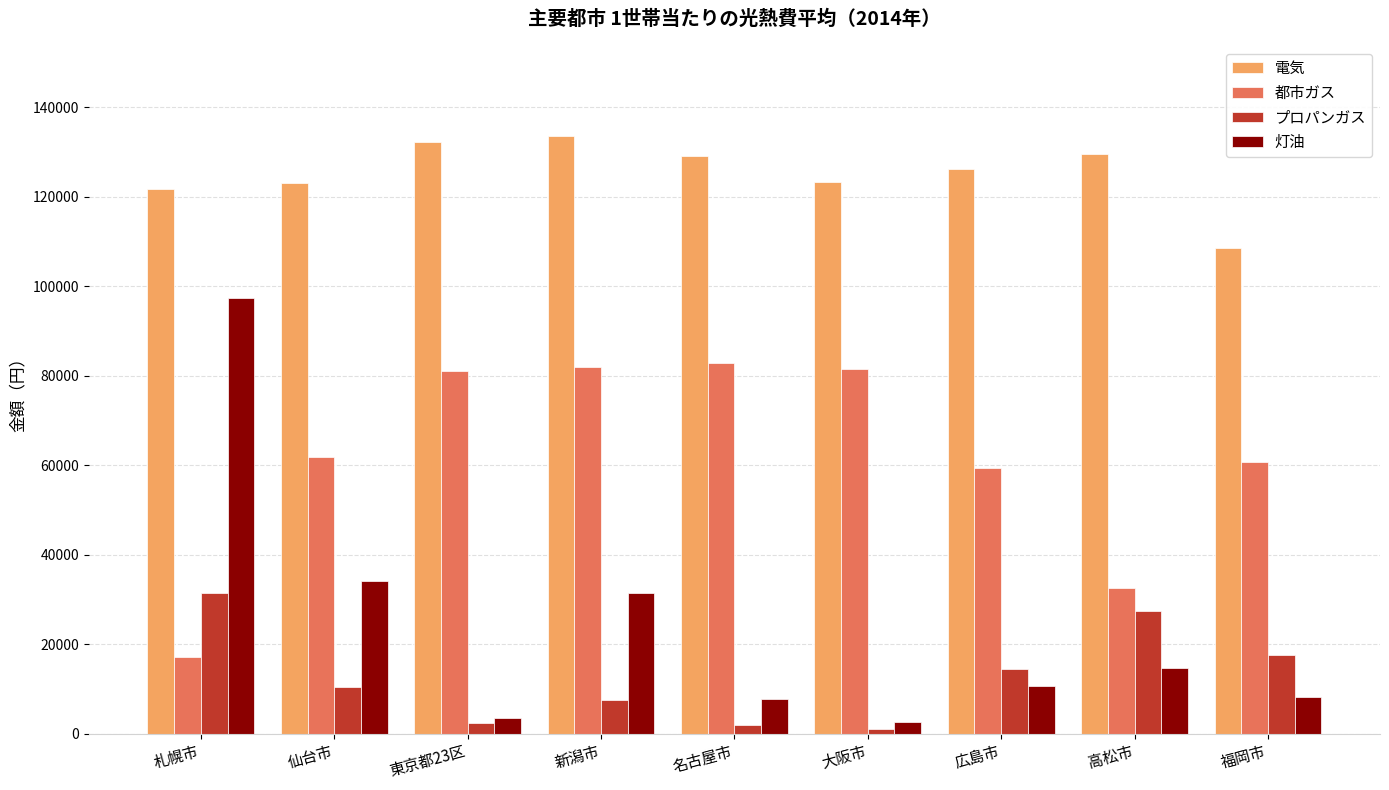

Which series changed the most between 仙台市 and 新潟市?

都市ガス